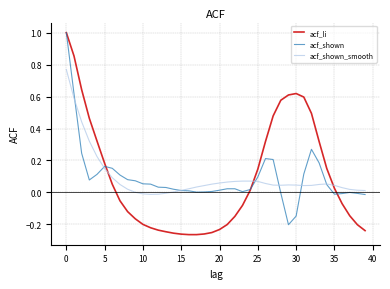

What is the maximum value for acf_shown?

1.0